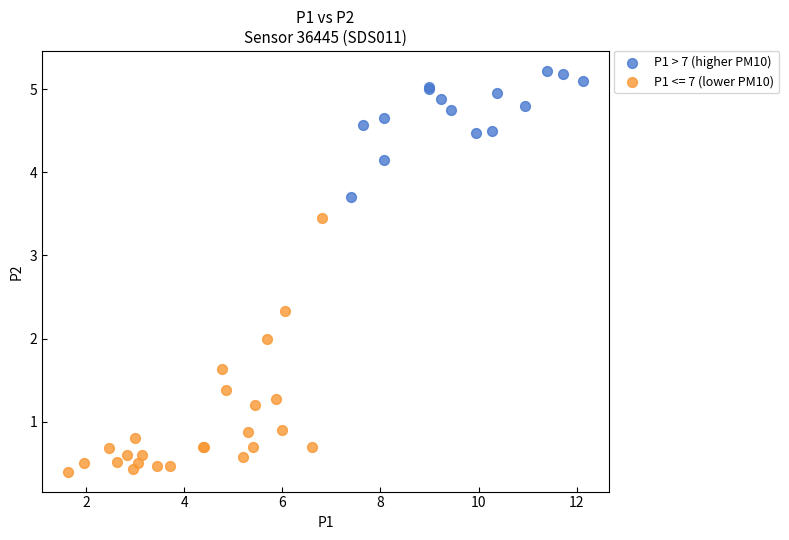

Which series contains the lowest Y value?

P1 <= 7 (lower PM10)